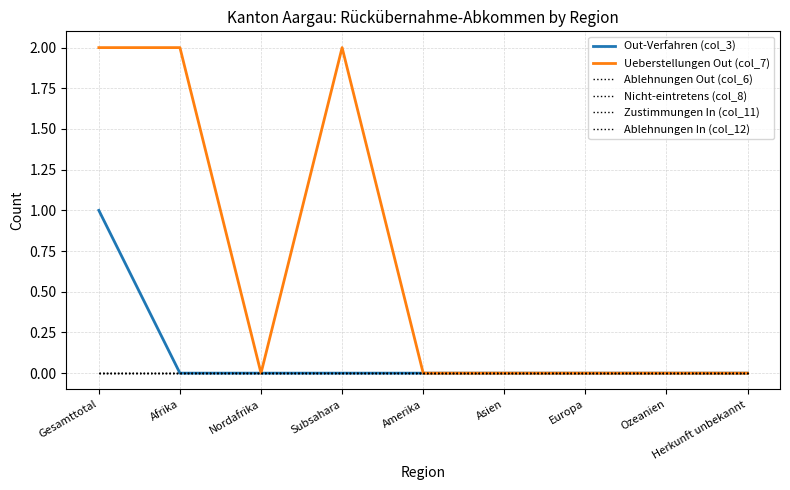

How many lines are shown in the chart?

6